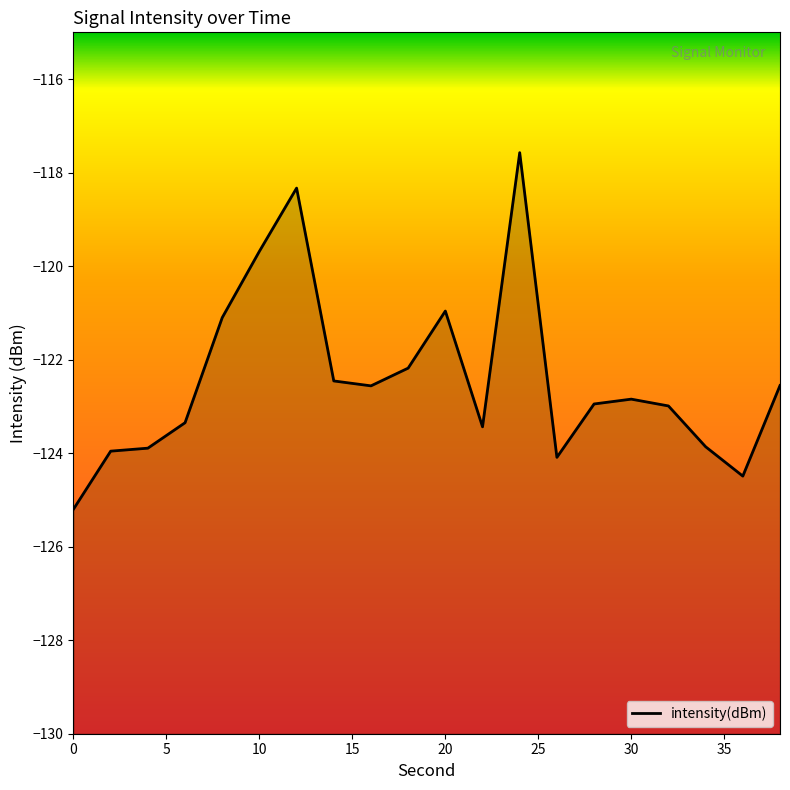

How many data points does each series have?

20